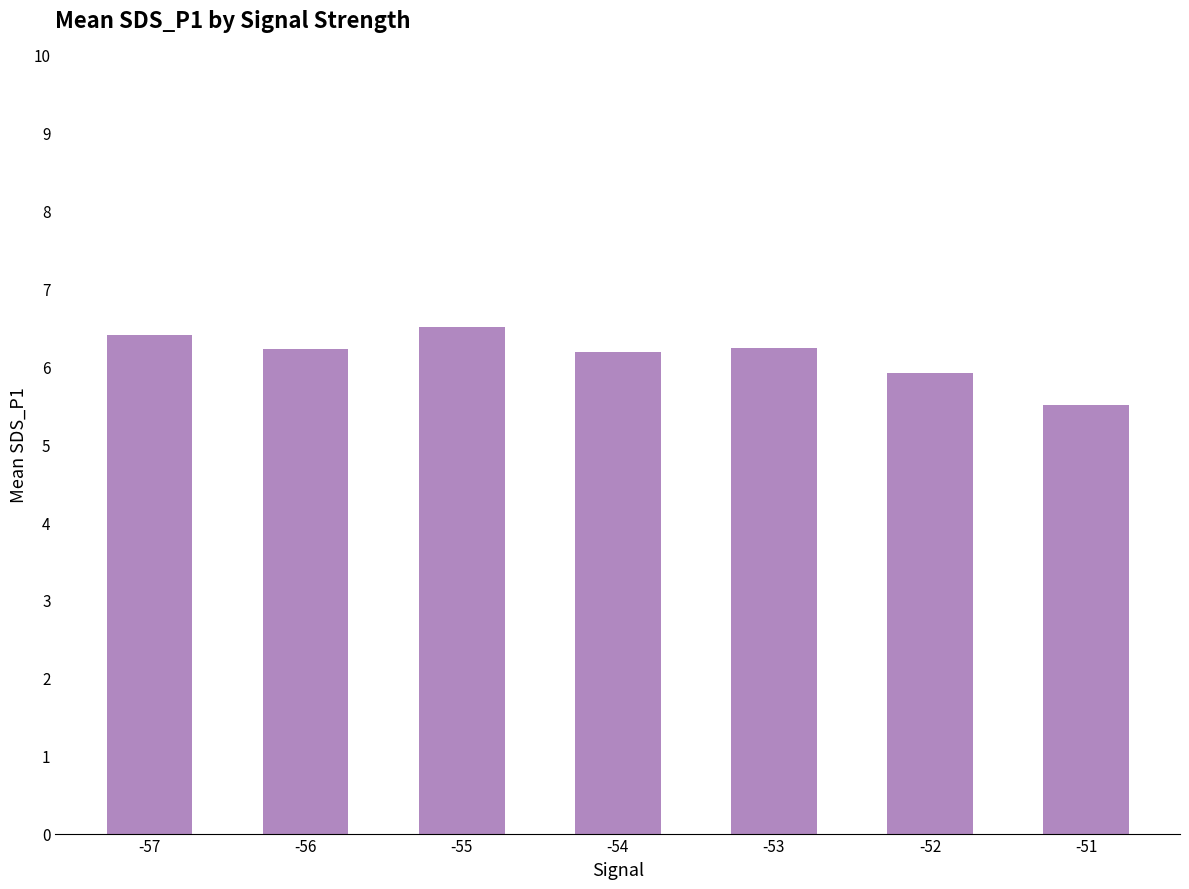

What is the difference between the values at -51 and -56?

0.7